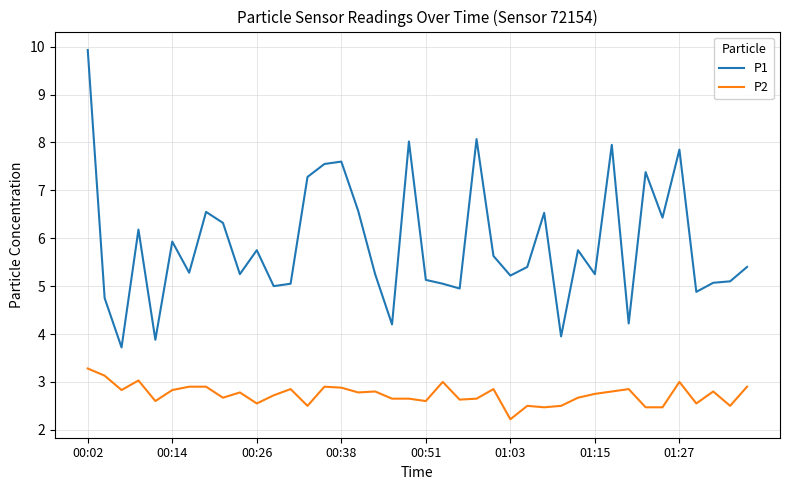

Rank the series by their average value, from highest to lowest.

P1, P2